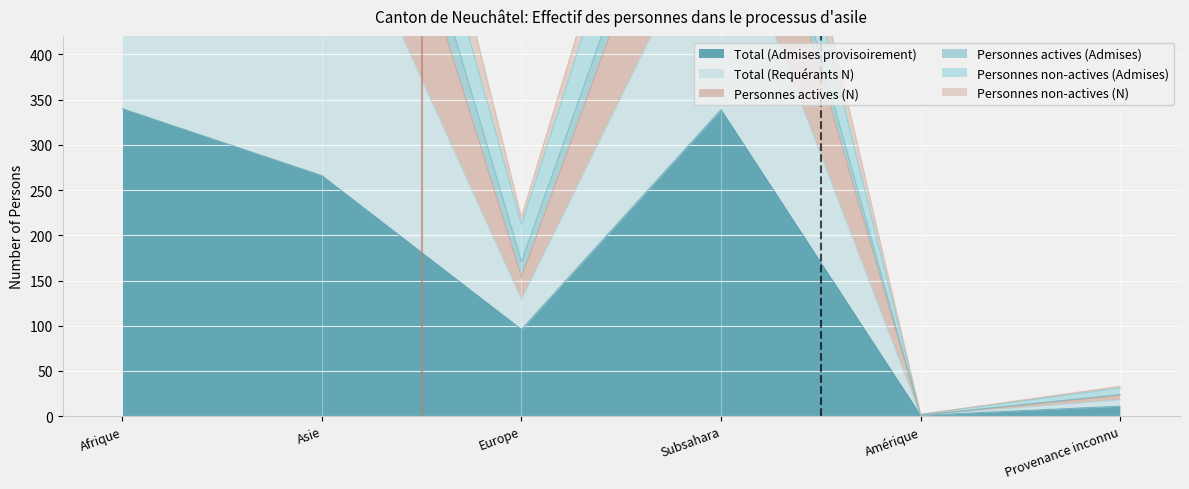

True or false: Total (Admises provisoirement) has more than 1 points higher than both neighbors.

False